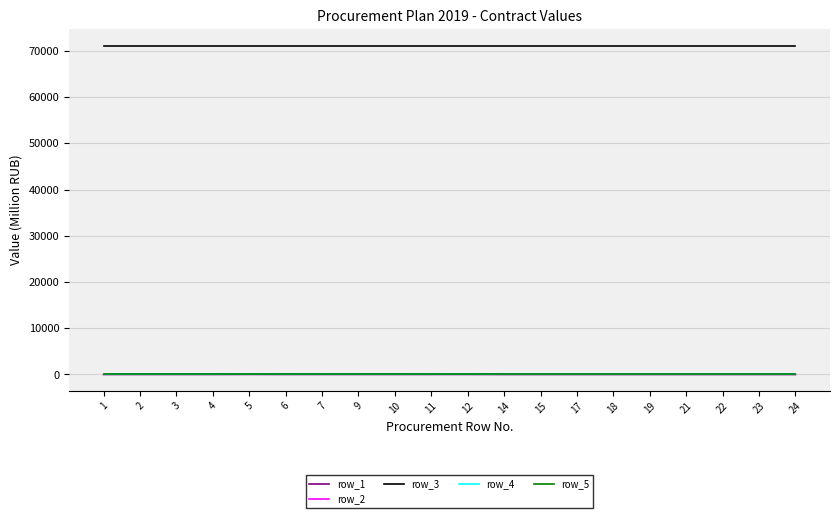

Which series has the largest range (max minus min)?

row_1